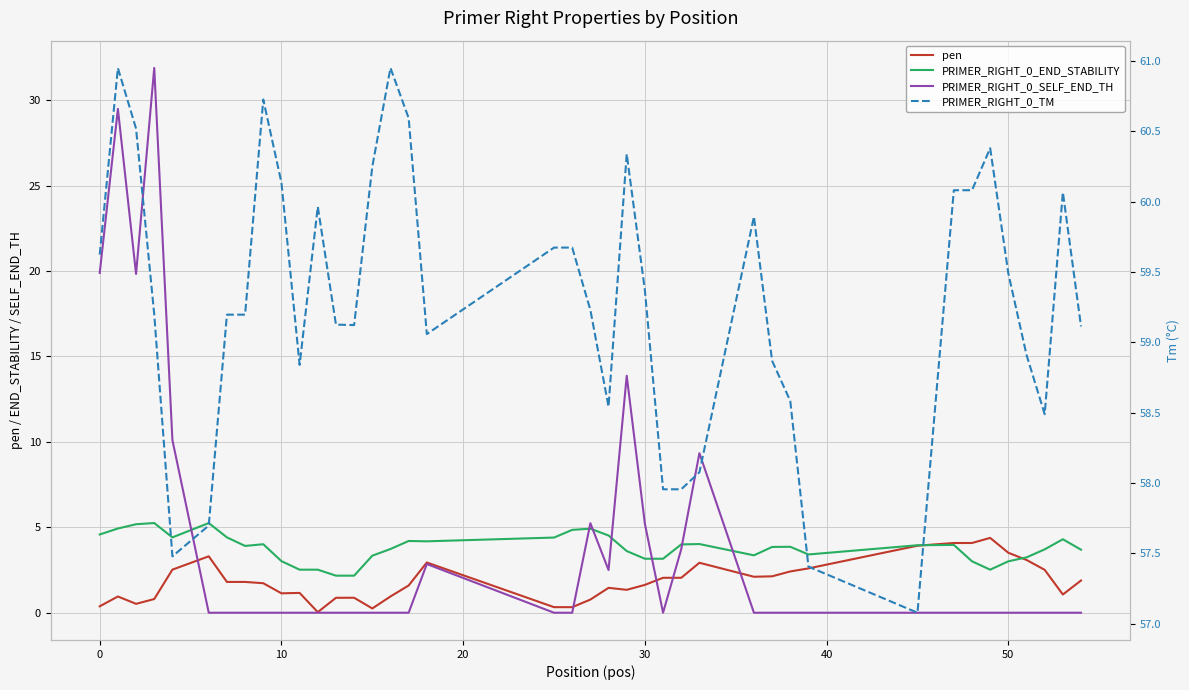

Is it true that PRIMER_RIGHT_0_SELF_END_TH equals -12.1 at 39?

False